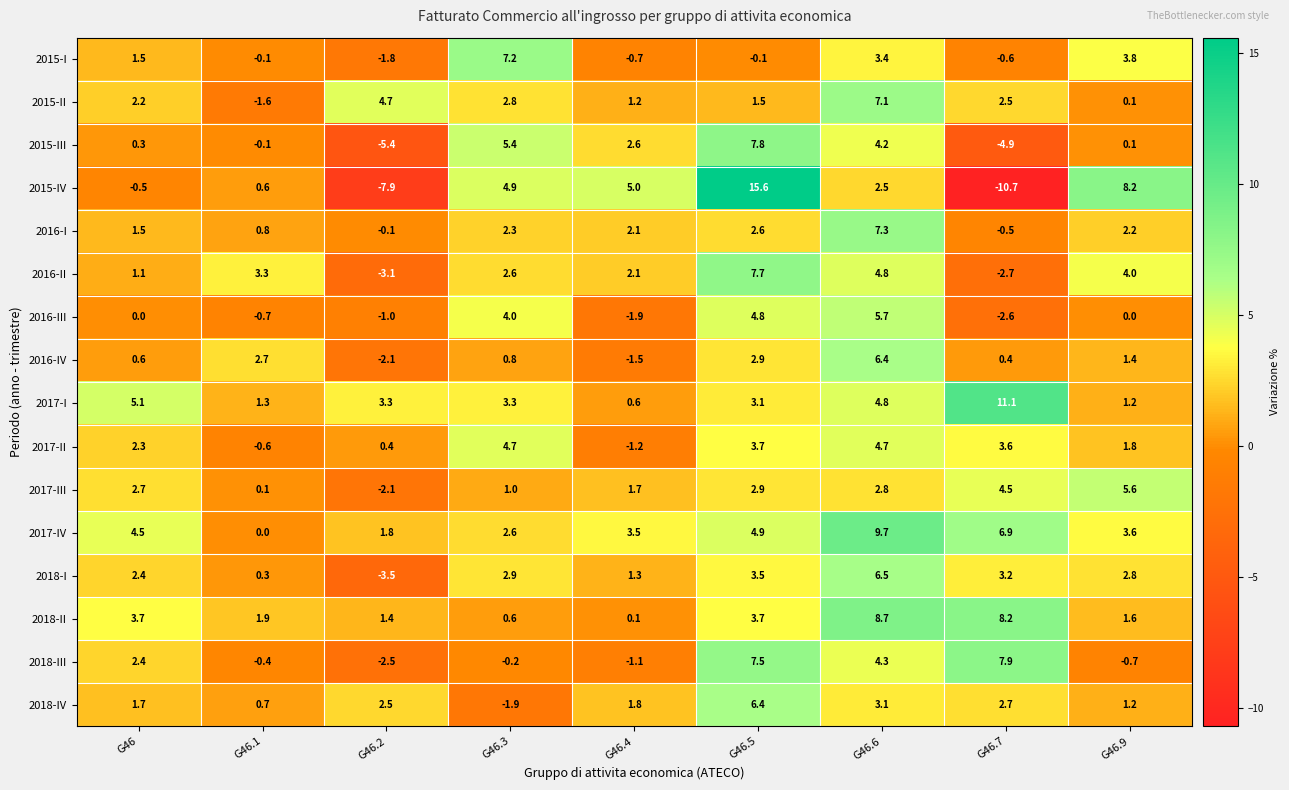

Where does the 2018-IV series first go above 1?

G46